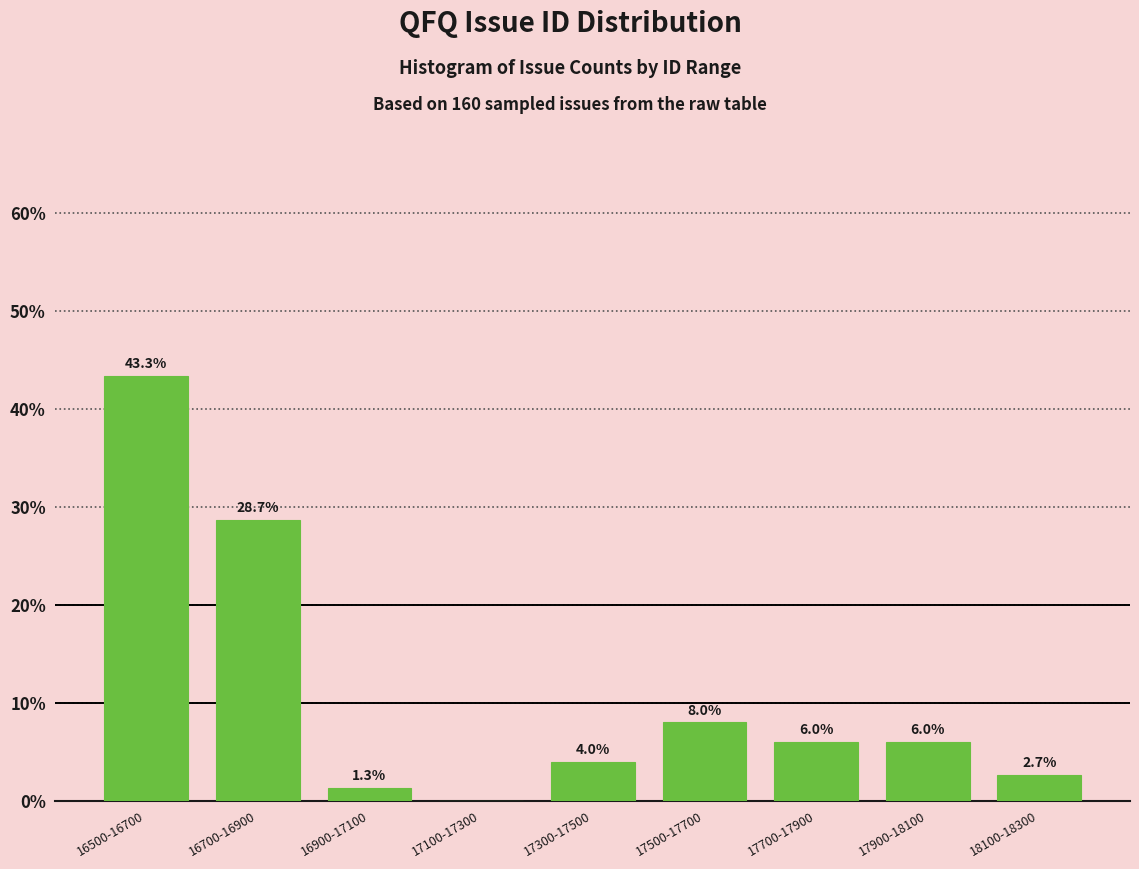

Reading left to right, extract all data points from this chart.

16500-16700=43.3	16700-16900=28.7	16900-17100=1.3	17100-17300=0.0	17300-17500=4.0	17500-17700=8.0	17700-17900=6.0	17900-18100=6.0	18100-18300=2.7